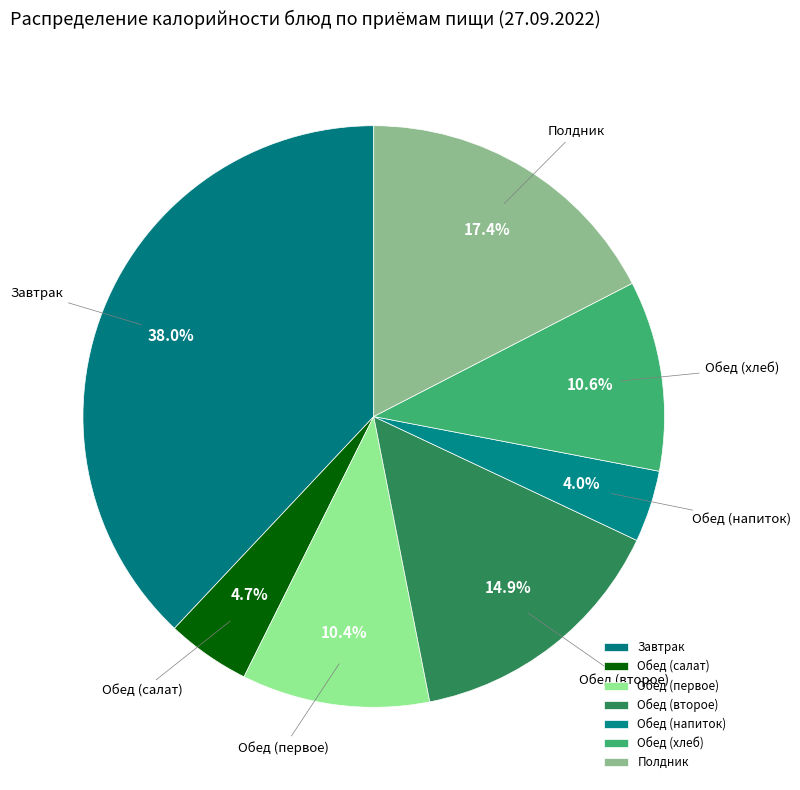

How many slices are in this pie chart?

7